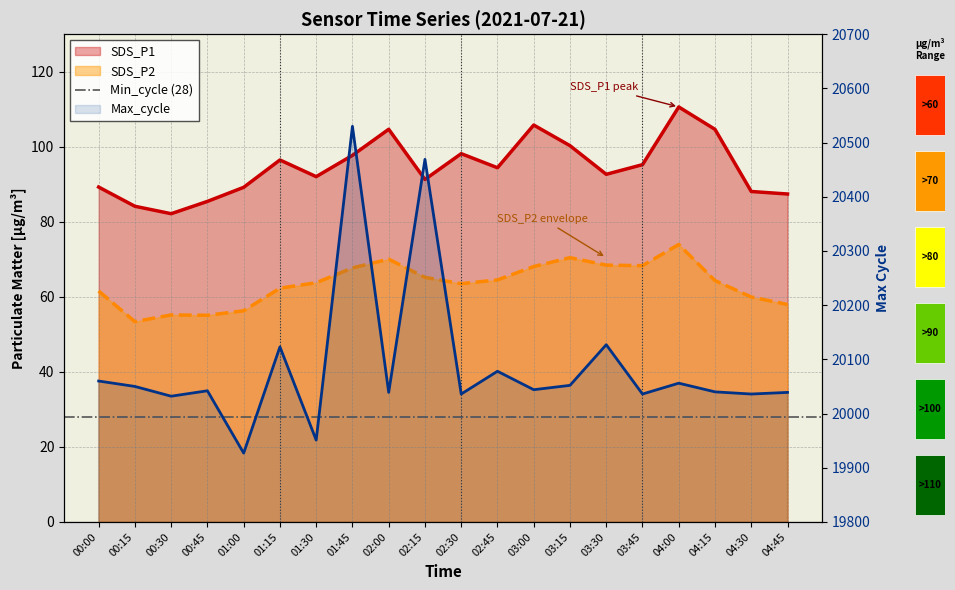

What is the difference between the highest and lowest values at 03:30?

20058.5